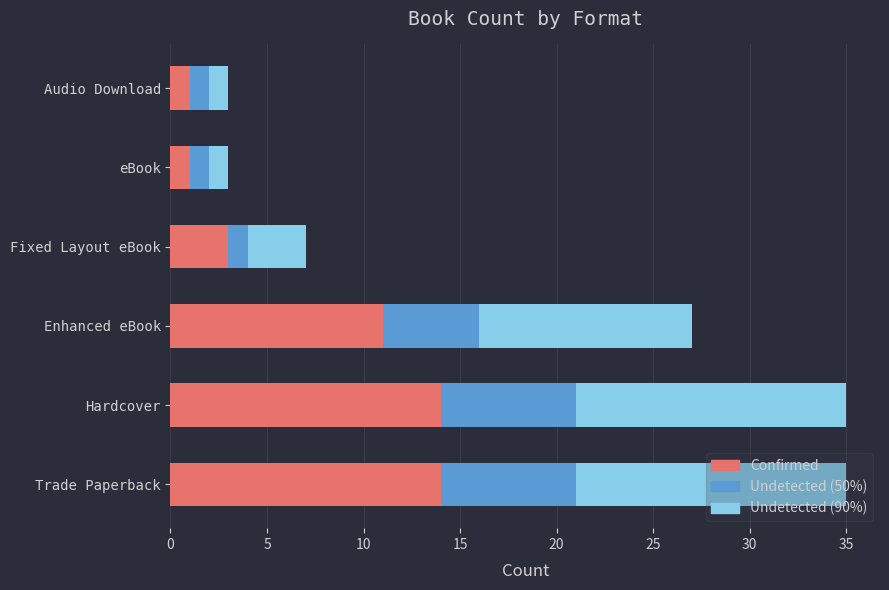

Count the number of categories in the chart.

6